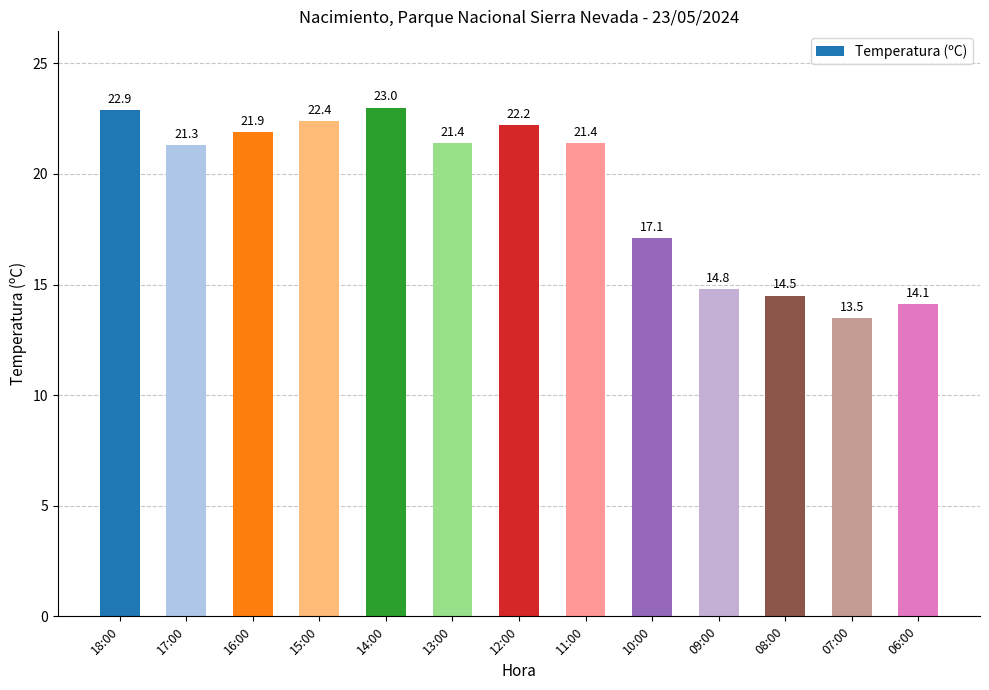

How many categories are shown in the chart?

13